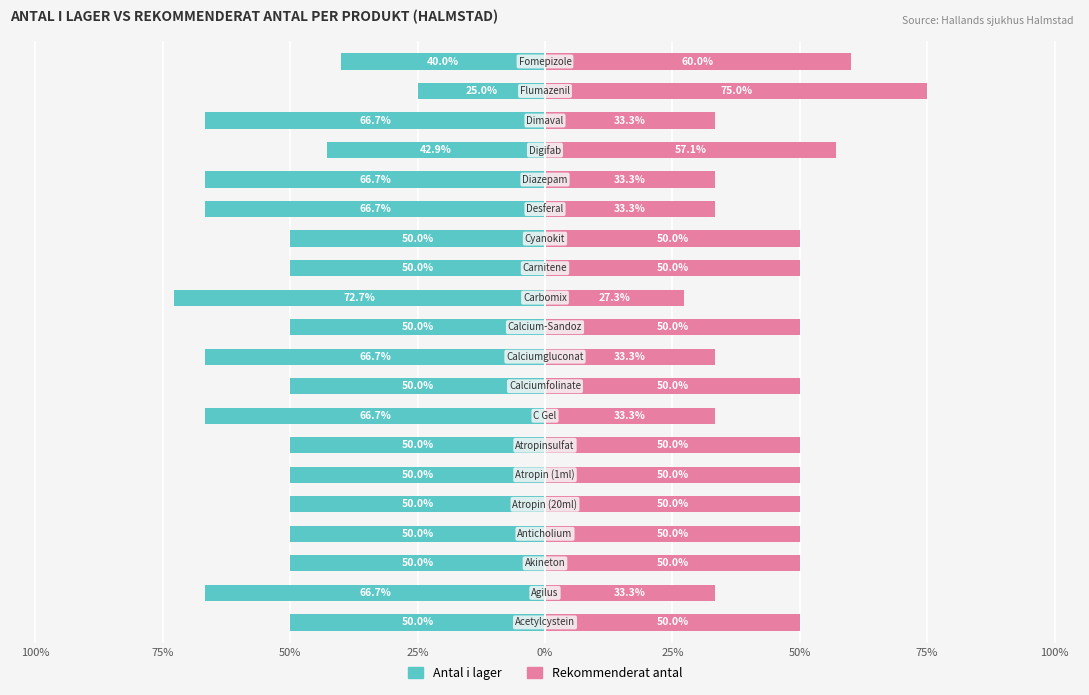

What is the difference between the maximum and minimum values in the Rekommenderat antal series?

47.7